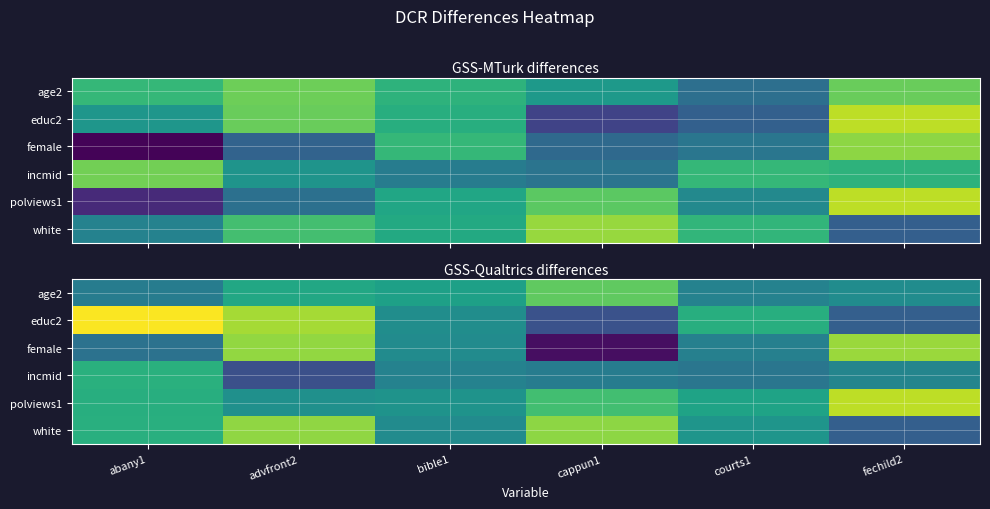

Which label corresponds to the largest value in the chart?

abany1